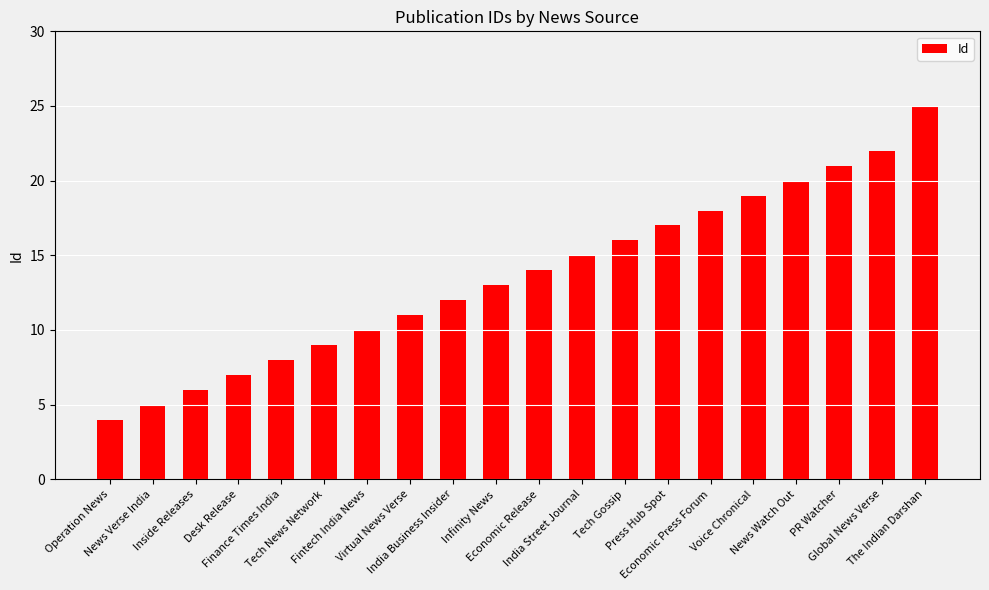

Is it true that the value at Operation News is 2?

False